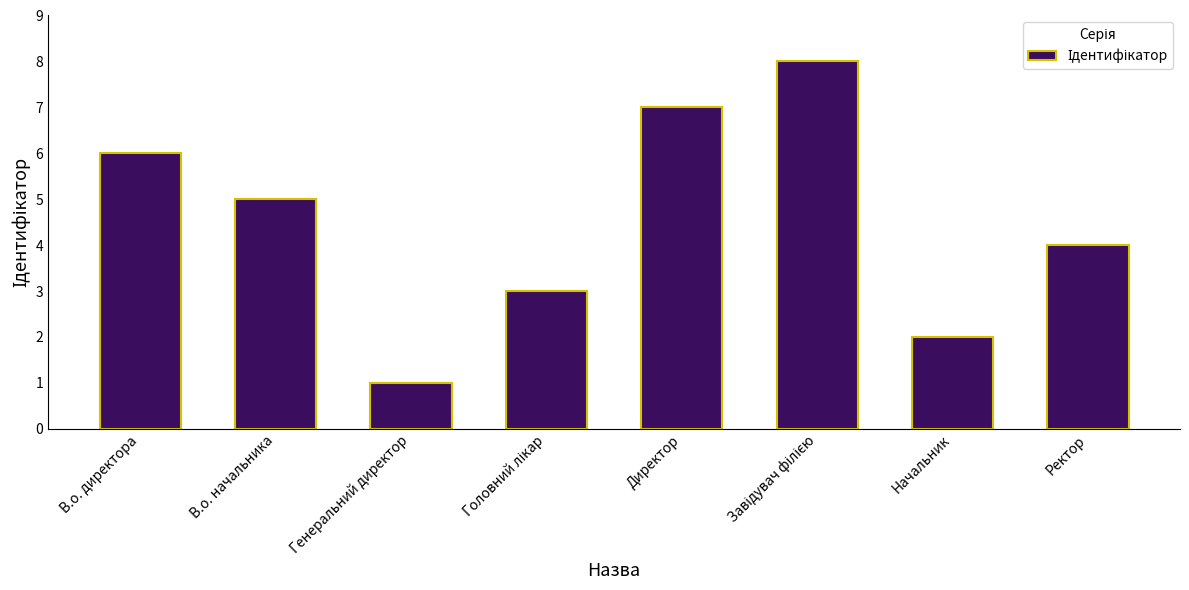

What is the value of the 1st bar from the left?

6